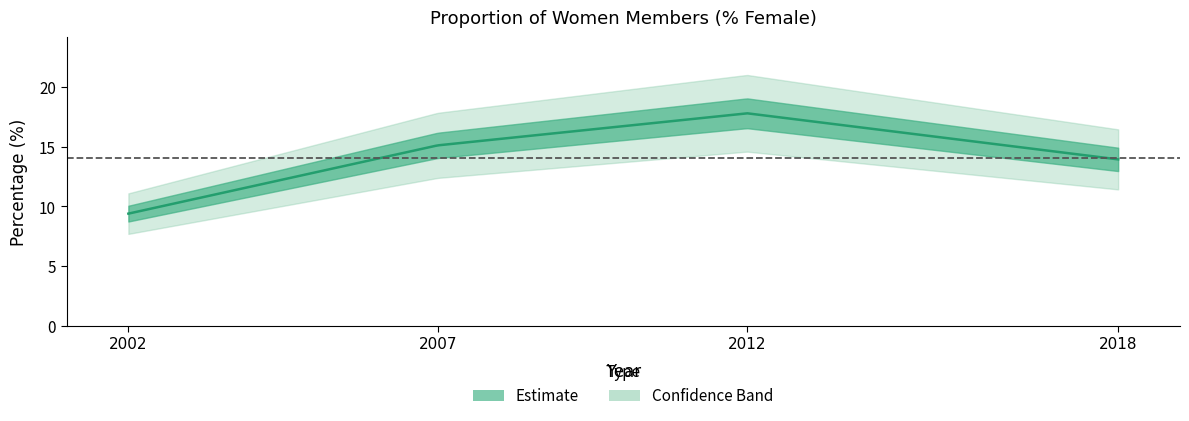

What is the sum of all values?

56.2